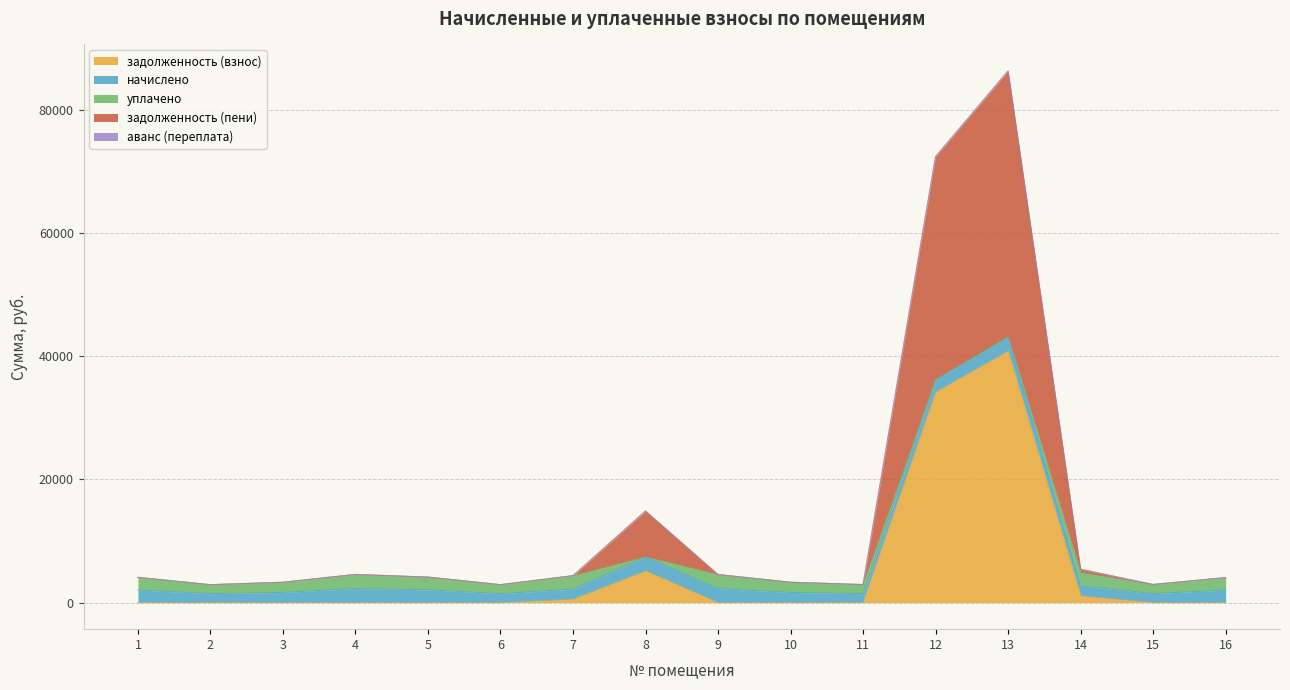

Rank the series at 15 from lowest to highest value.

задолженность (взнос), задолженность (пени), аванс (переплата), начислено, уплачено